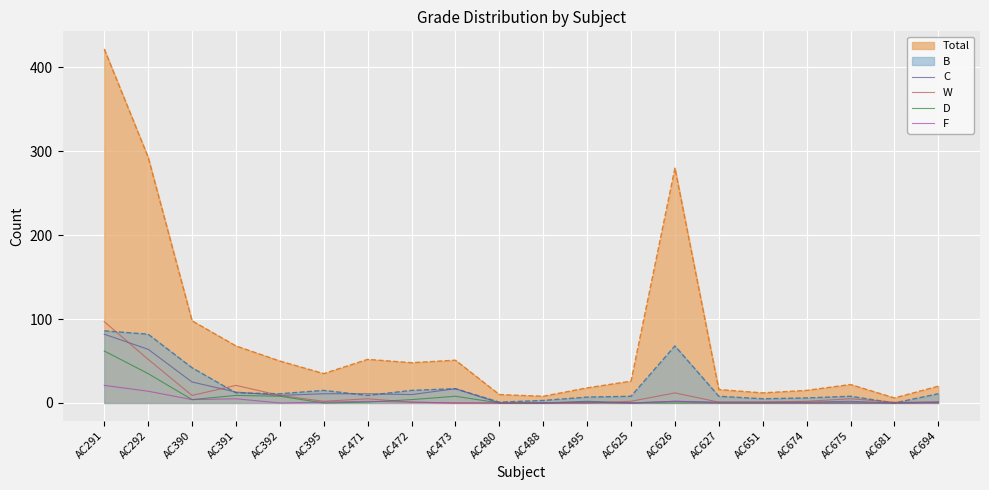

How many values in the D series are below 1?

10